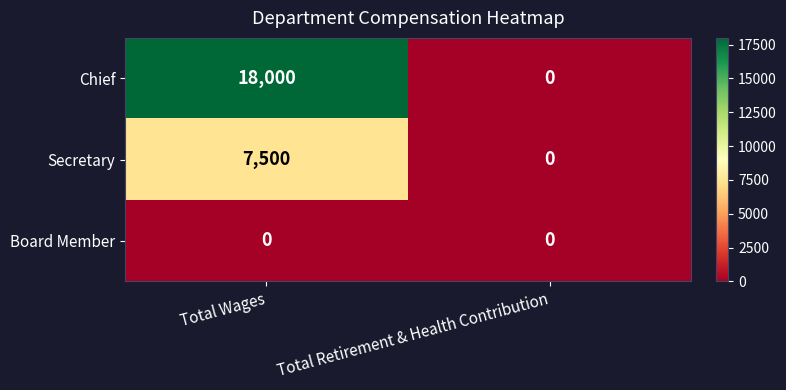

What is the sum of all Chief values?

18000